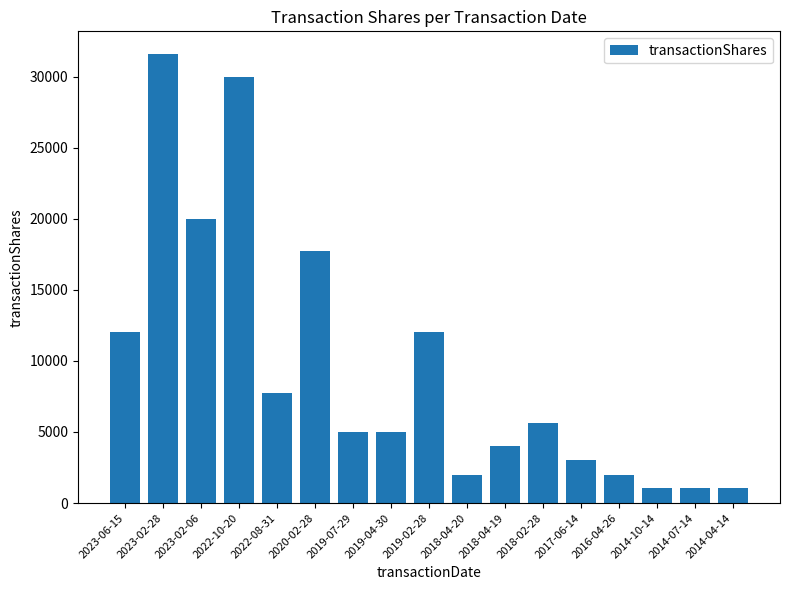

What is the value of the 5th bar from the left?

7763